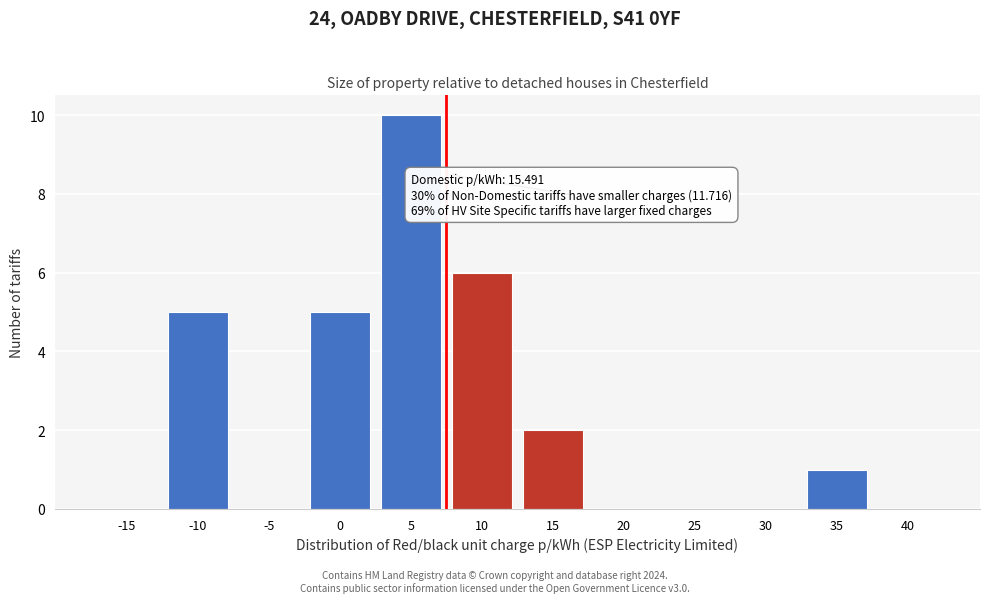

Reading right to left, list all the values displayed in this chart.

40=0	35=1	30=0	25=0	20=0	15=2	10=6	5=10	0=5	-5=0	-10=5	-15=0